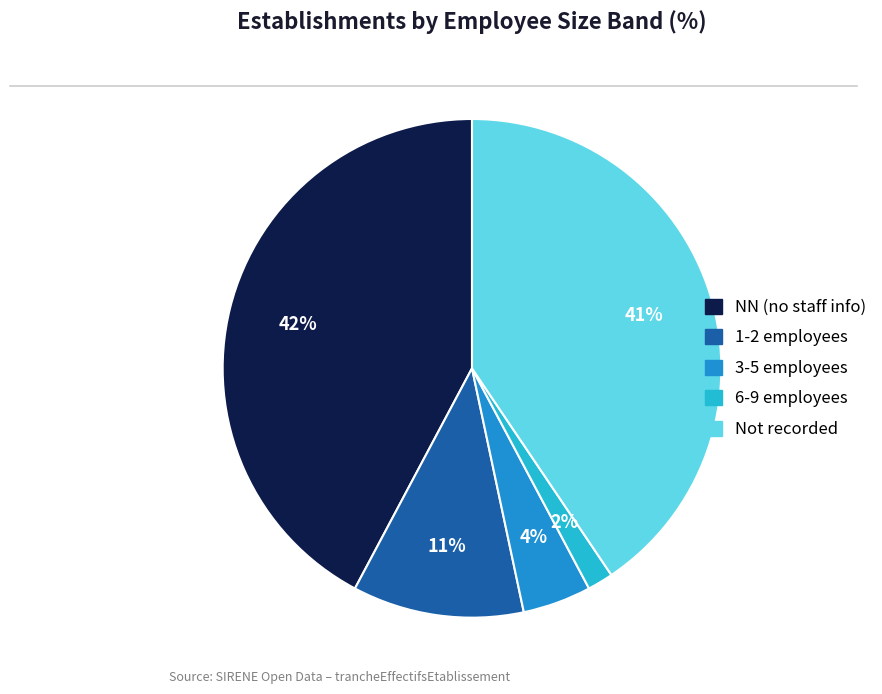

Which has a higher value, 1-2 employees or Not recorded?

Not recorded